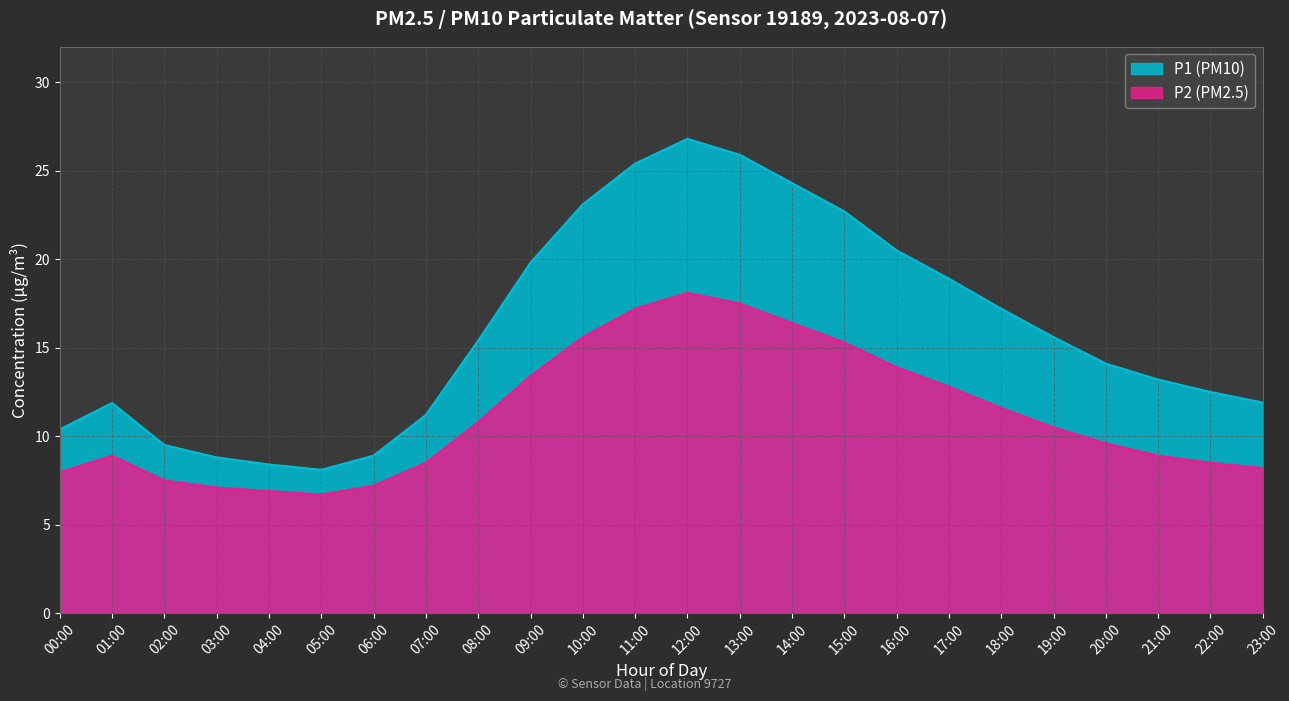

What value does the P2 series have at 10:00?

15.6